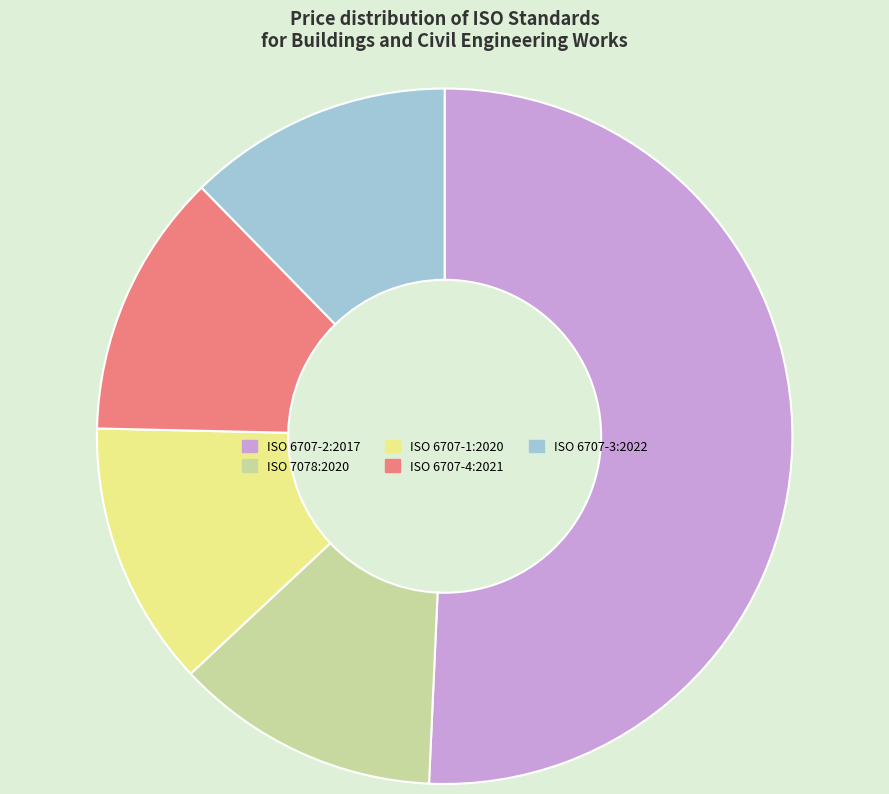

How many slices are in this pie chart?

5